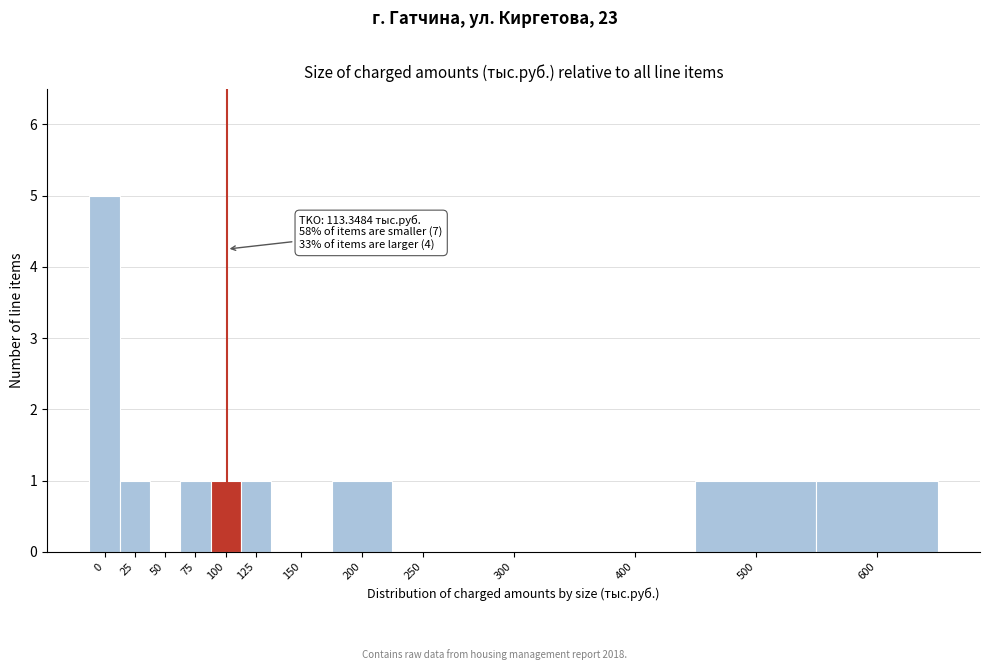

Reading left to right, list all the values displayed in this chart.

0=5	25=1	50=0	75=1	100=1	125=1	150=0	200=1	250=0	300=0	400=0	500=1	600=1